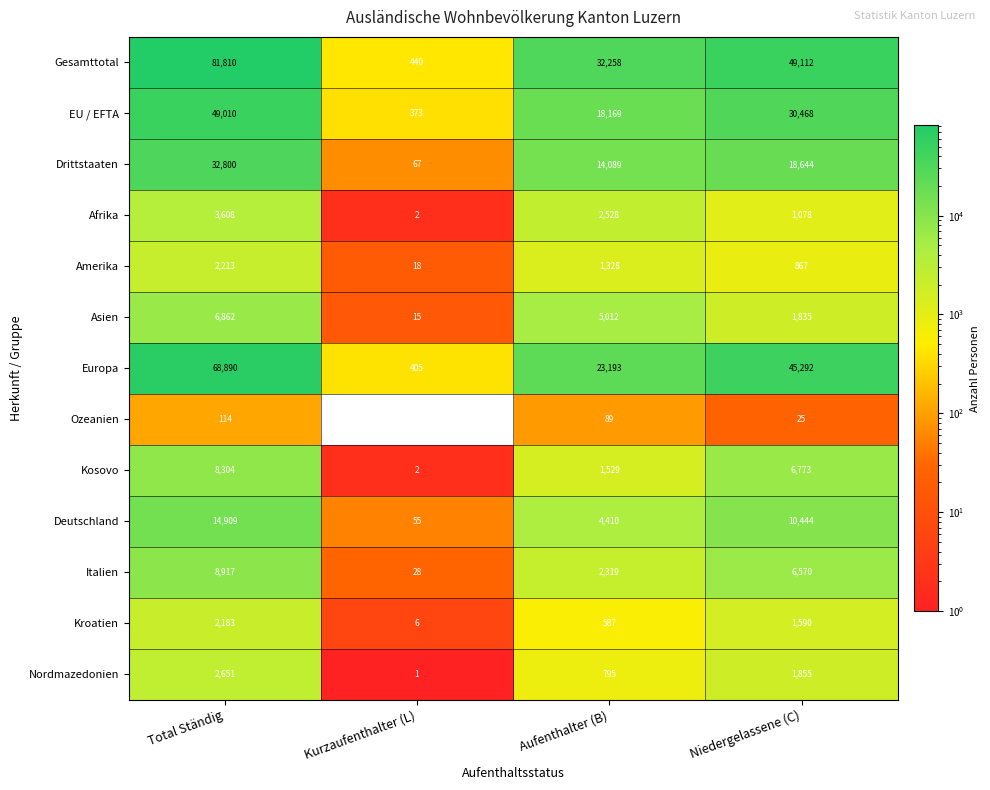

Is it true that Drittstaaten equals 32800 at Total Ständig?

True